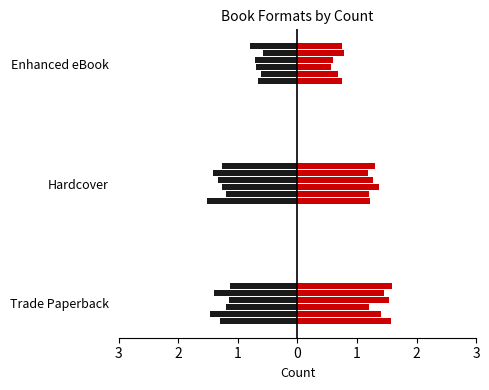

Where is the data nearest to the value 1?

Enhanced eBook